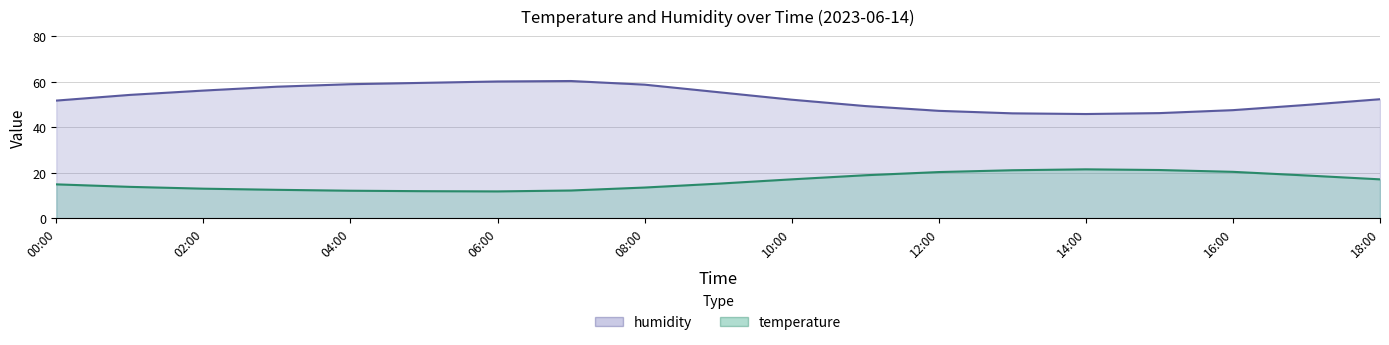

The temperature series shows 5.4 at 18:00. True or false?

False